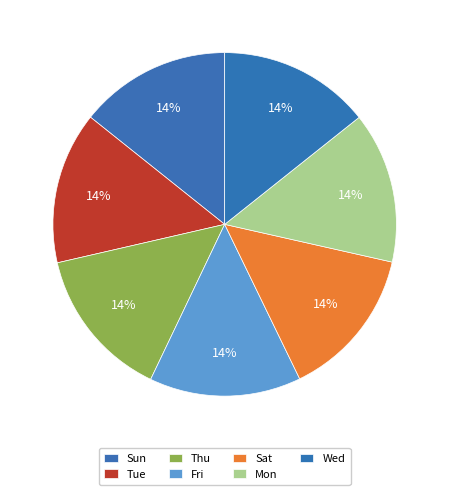

Is Tue the majority of the pie?

No